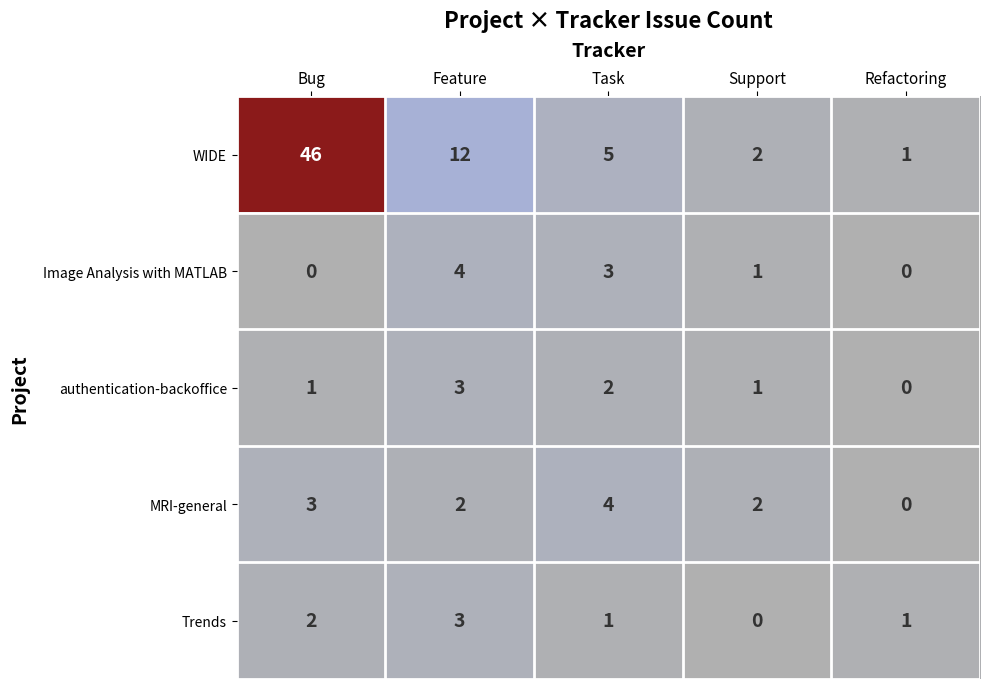

Reading left to right, extract all data points from this chart.

WIDE: Bug=46	Feature=12	Task=5	Support=2	Refactoring=1
Image Analysis with MATLAB: Bug=0	Feature=4	Task=3	Support=1	Refactoring=0
authentication-backoffice: Bug=1	Feature=3	Task=2	Support=1	Refactoring=0
MRI-general: Bug=3	Feature=2	Task=4	Support=2	Refactoring=0
Trends: Bug=2	Feature=3	Task=1	Support=0	Refactoring=1